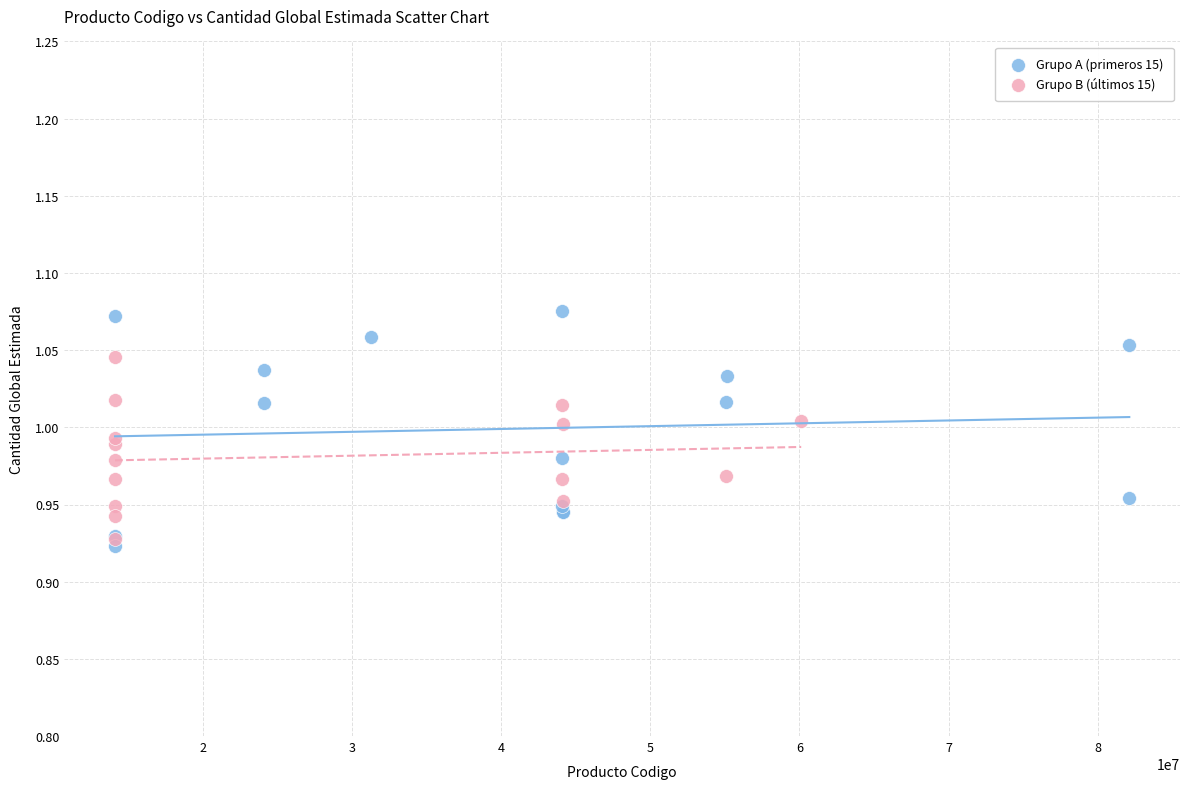

Which series has the widest spread of Y values?

Grupo A (primeros 15)